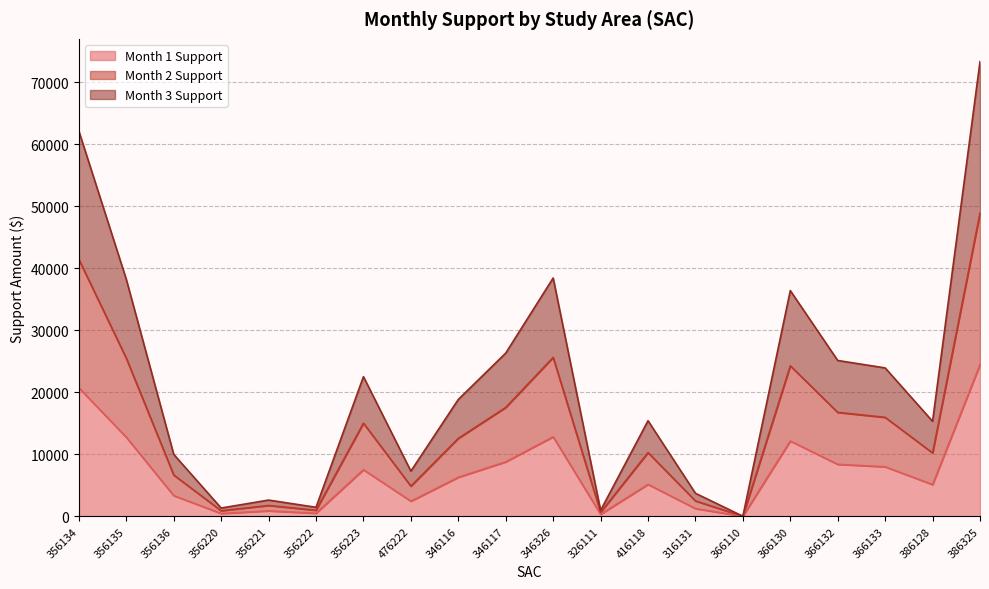

What is the spread (max minus min) of values at 356220?

881.5